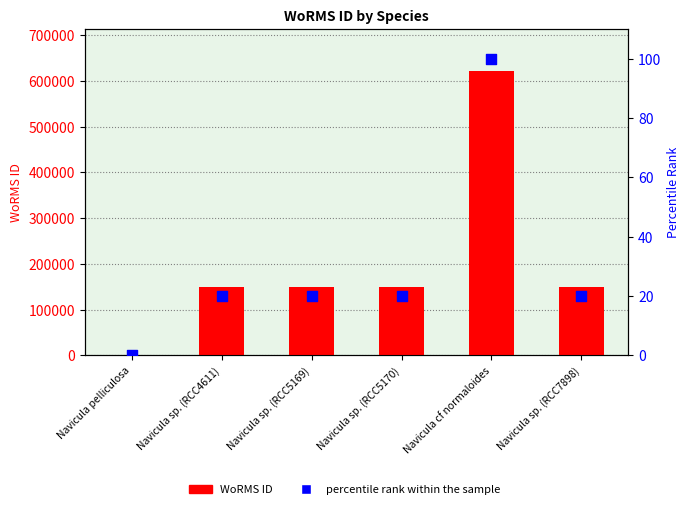

What is the total value across all series at Navicula sp. (RCC5169)?

149162